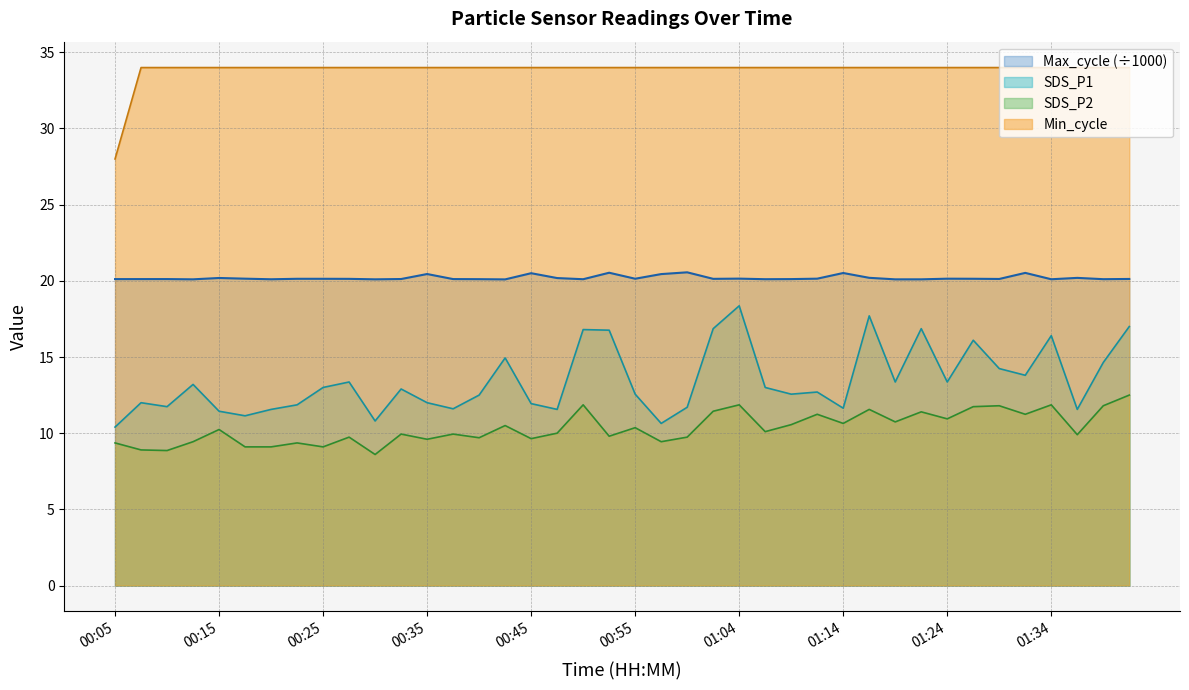

At 01:29, list the series in order from largest to smallest.

Min_cycle, Max_cycle, SDS_P1, SDS_P2